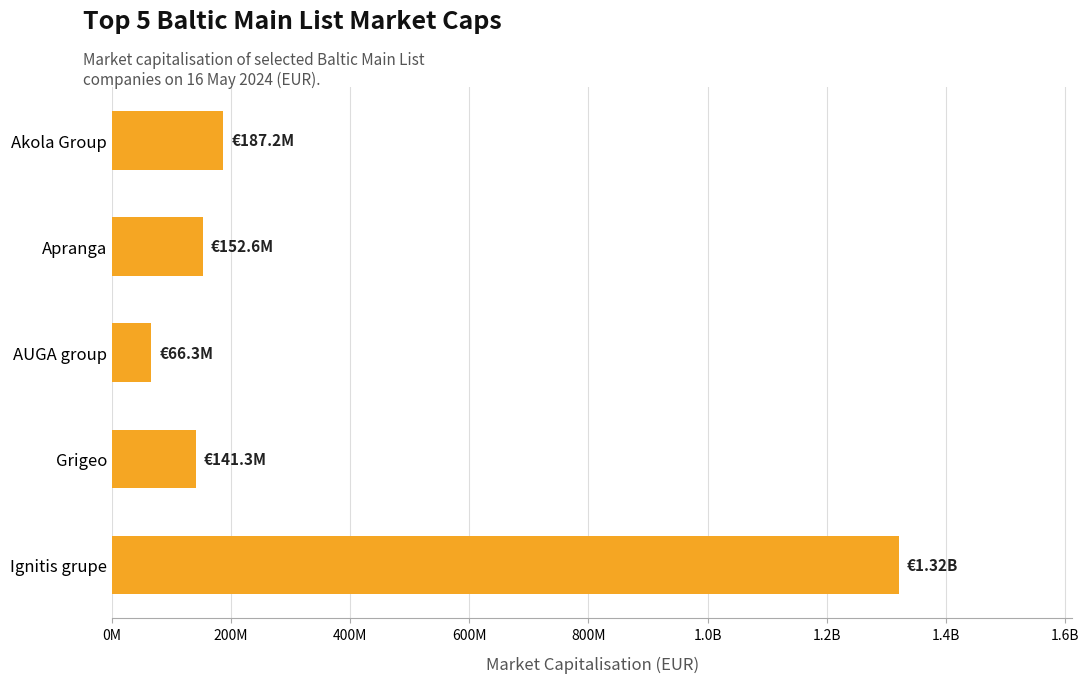

At which label is the value closest to 694049328?

Akola Group